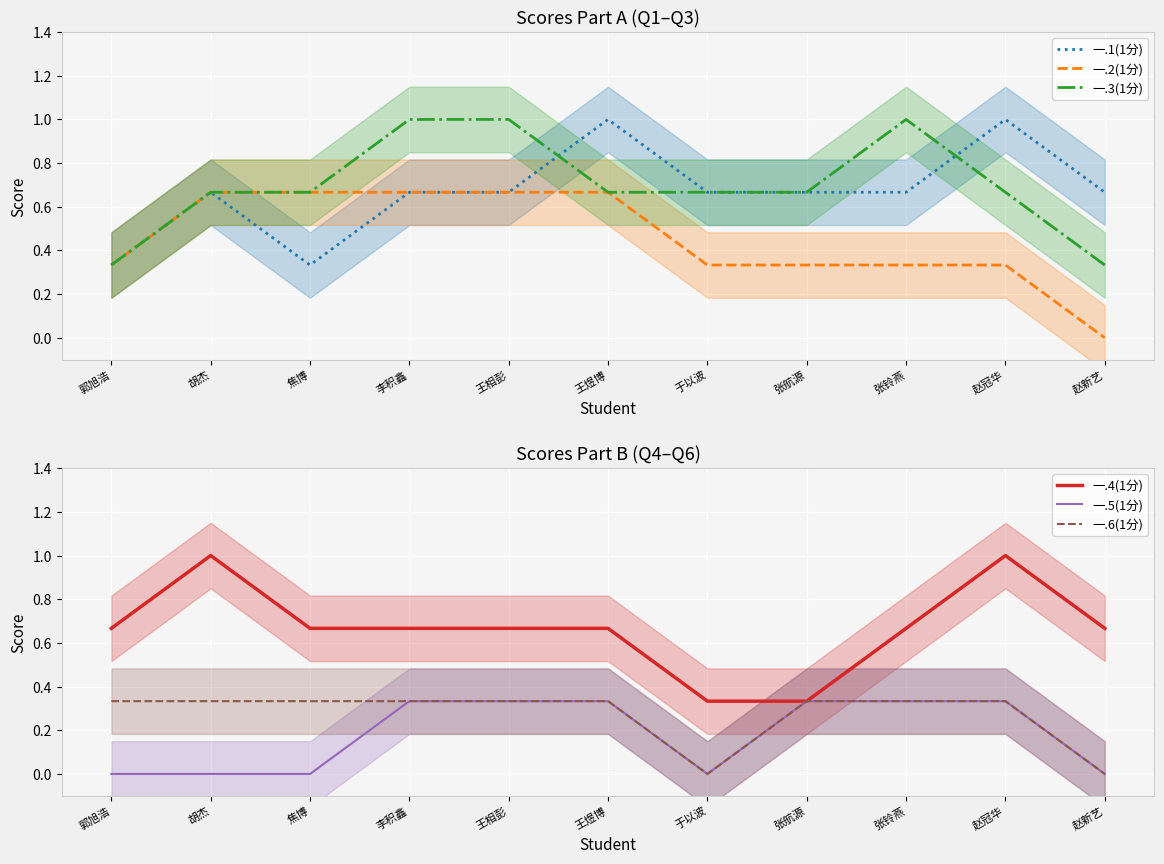

What is the label of the 3rd point from the left?

焦博